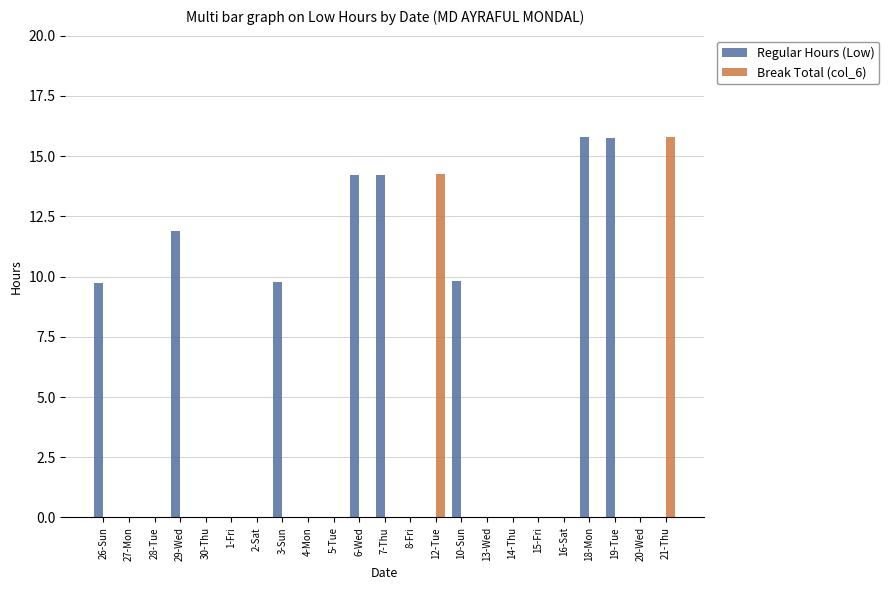

What is the highest value of the Break Total (col_6) series?

15.8